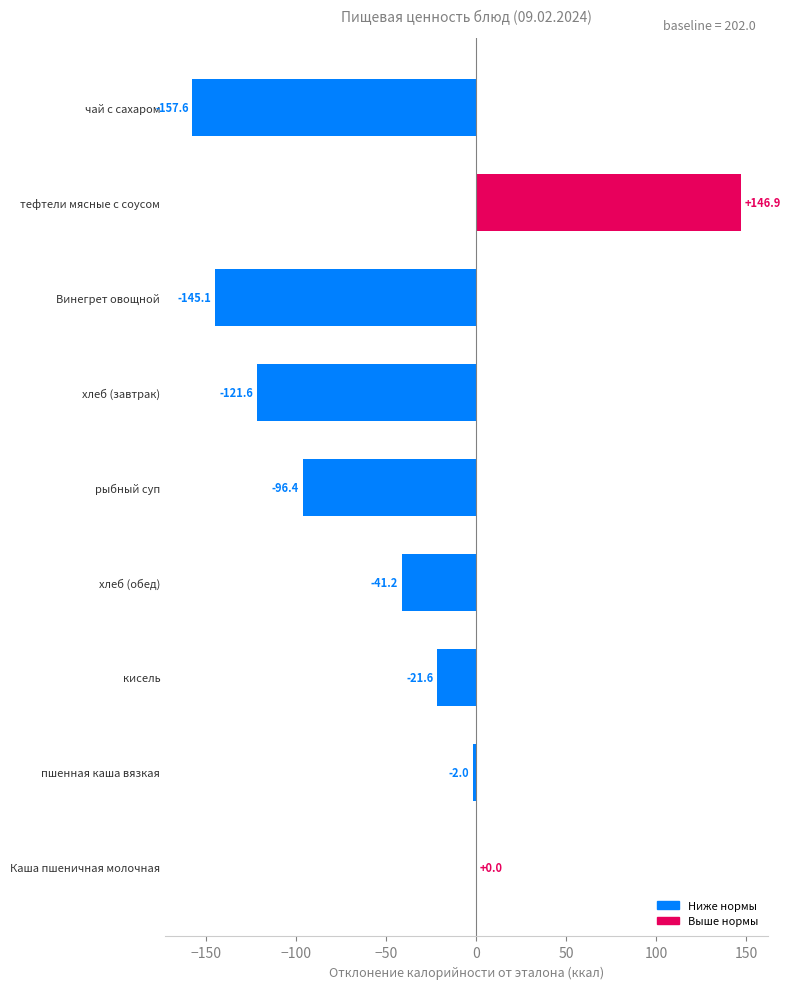

What is the greatest value displayed?

146.9